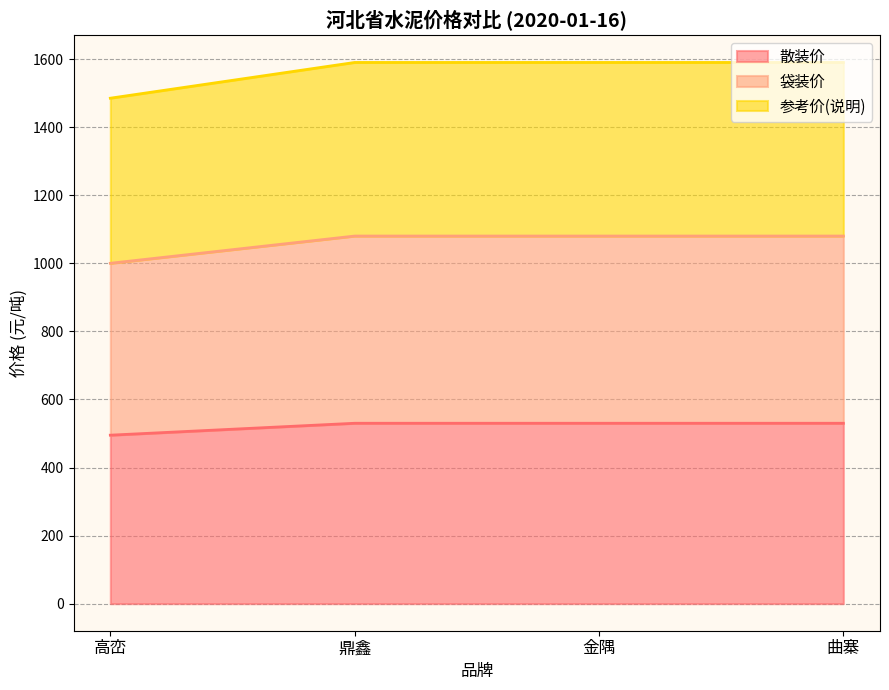

At which label does 散装价 reach its minimum?

高峦